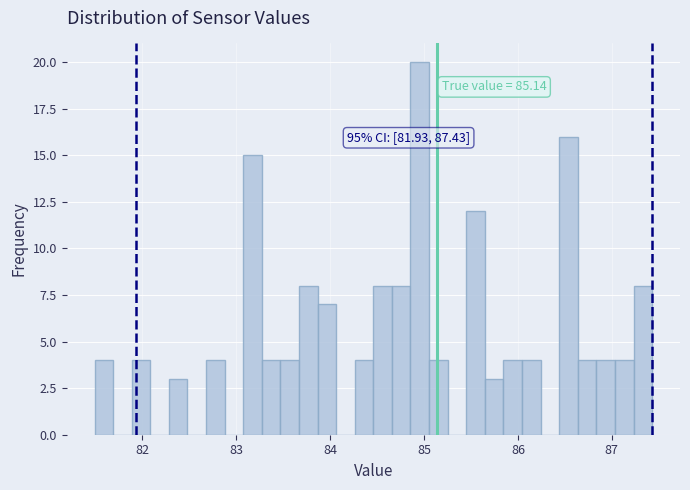

Around what value on the x-axis is the tallest bar? Give the approximate position of its centre, as read against the axis.

85.0